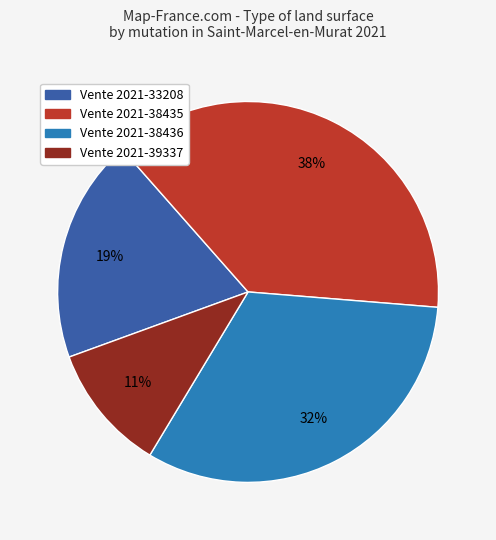

Is there a majority slice in this chart?

No